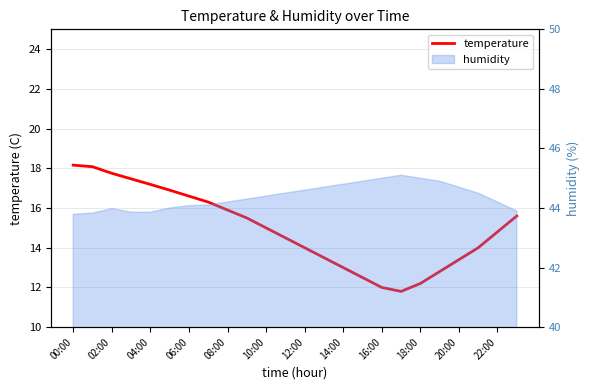

Reading right to left, what are all the values shown in this chart?

15.6	14.8	14.0	13.4	12.8	12.2	11.8	12.0	12.5	13.0	13.5	14.0	14.5	15.0	15.5	15.9	16.3	16.6	16.9	17.2	17.5	17.8	18.1	18.2